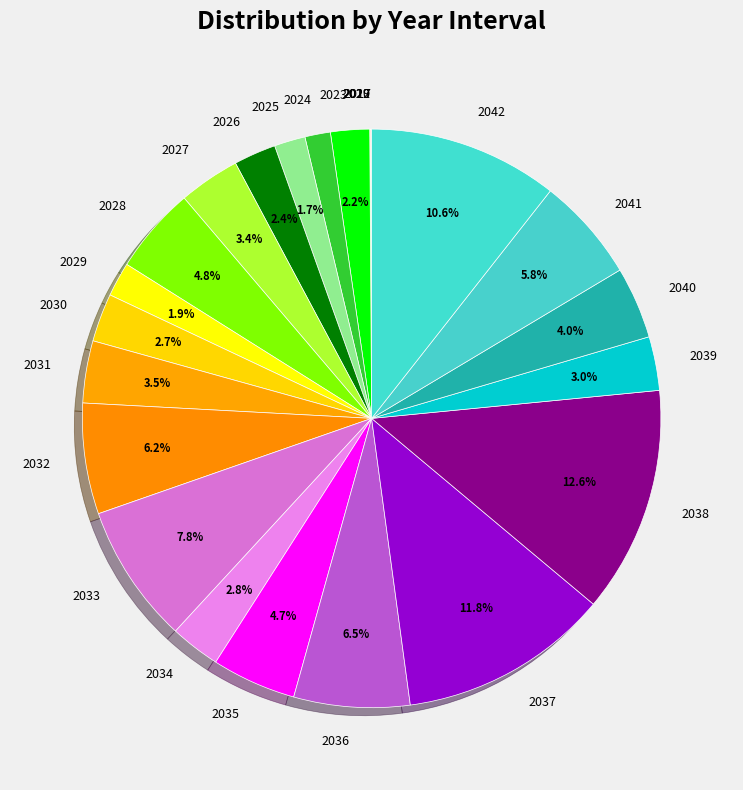

To the nearest percent, what is the average slice percentage?

4%